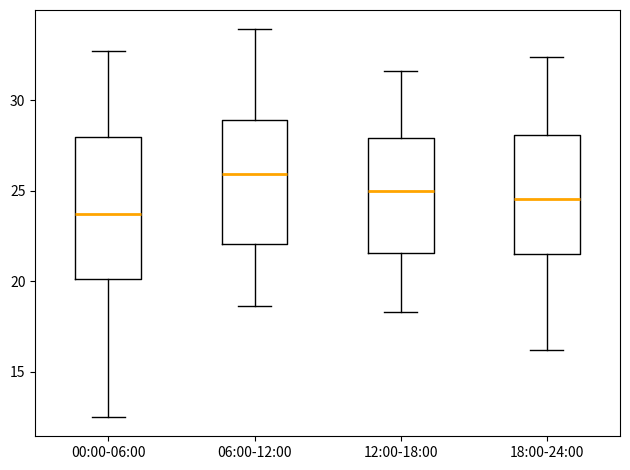

Reading left to right, transcribe this box plot: for each box, give where its median line is, the range the box spans, and where its two whiskers end, as read against the y-axis. The values are not printed on the chart, so give them approximately, as read against the axis.

00:00-06:00: median 23.5, box 20.0 to 28.0, whiskers 12.5 to 32.5
06:00-12:00: median 26.0, box 22.0 to 29.0, whiskers 18.5 to 34.0
12:00-18:00: median 25.0, box 21.5 to 28.0, whiskers 18.5 to 31.5
18:00-24:00: median 24.5, box 21.5 to 28.0, whiskers 16.0 to 32.5